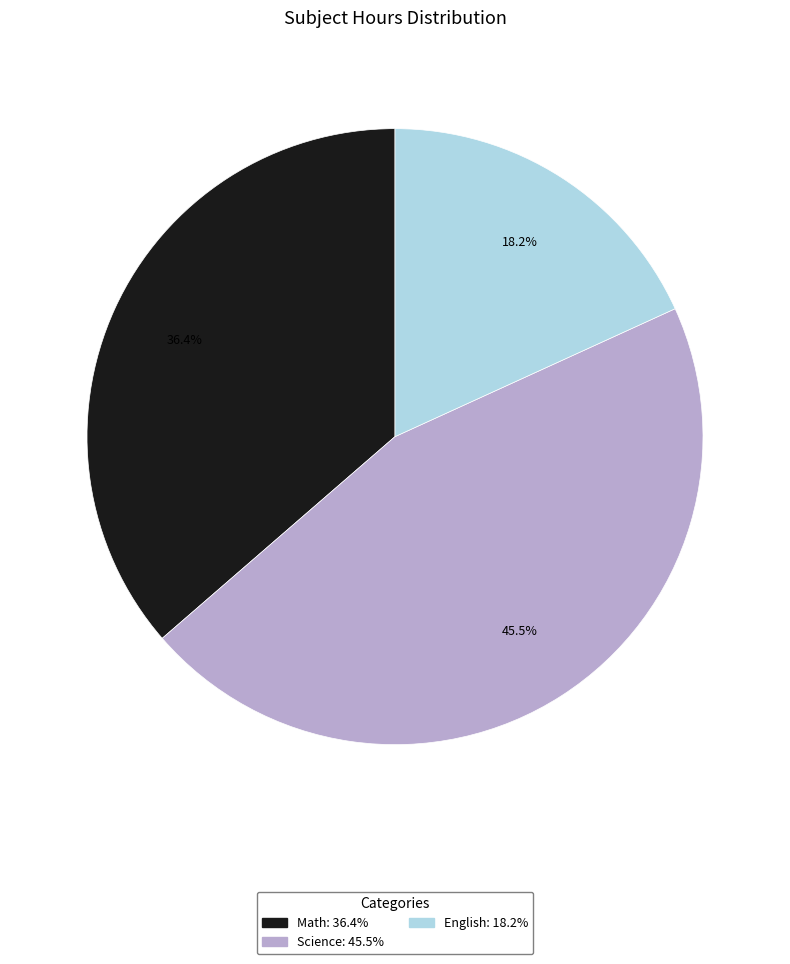

To the nearest percent, what portion does English represent?

18%